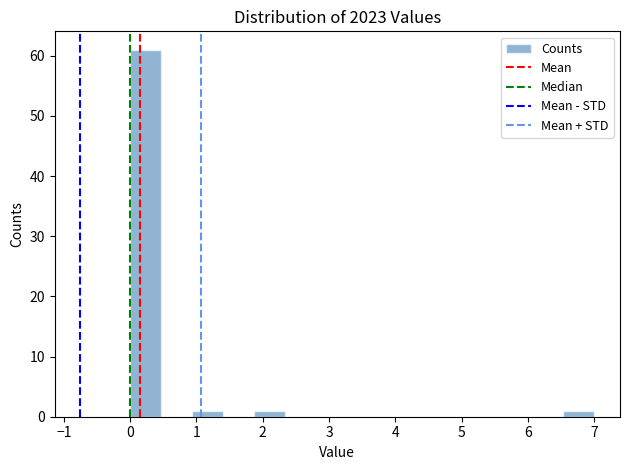

Over which range of the x-axis is the bar tallest?

0.0 to 0.5